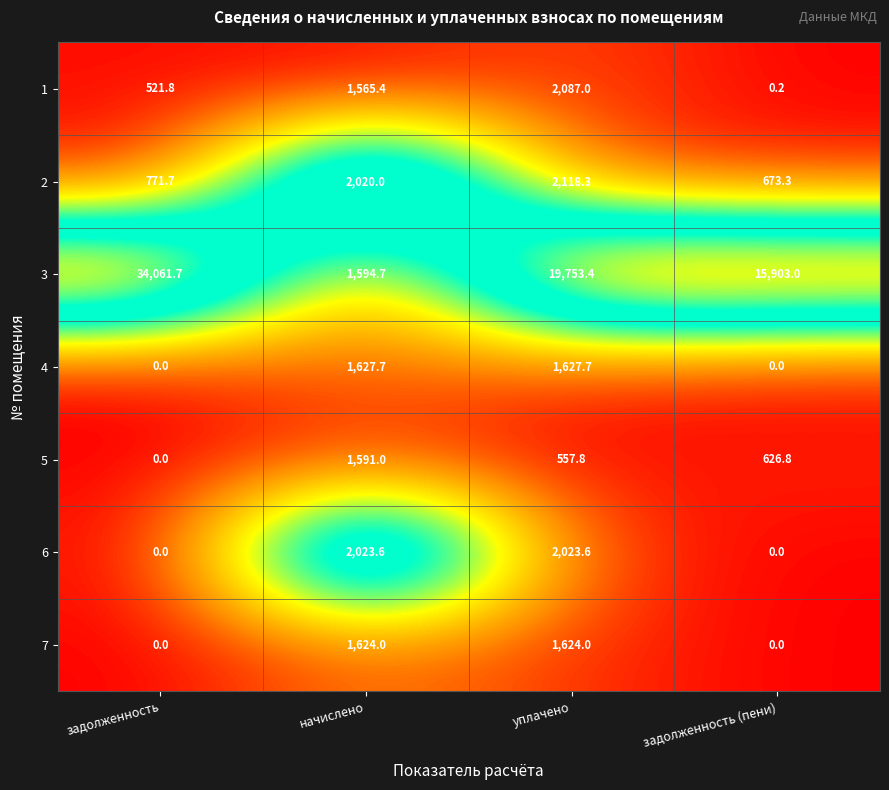

What is the sum of the 1 values at задолженность (пени) and уплачено?

2087.2